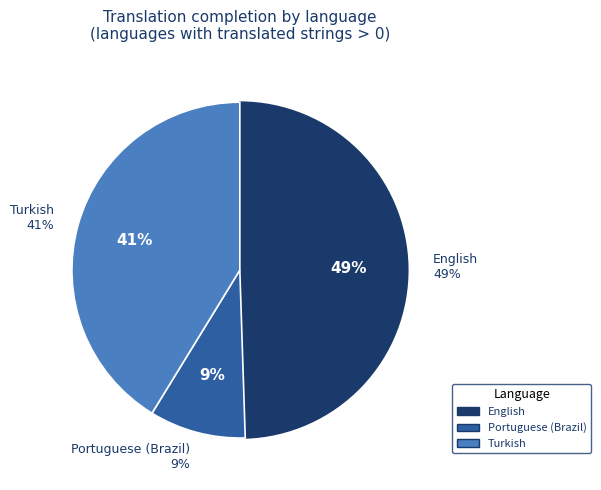

Does English represent more than half of the total?

No